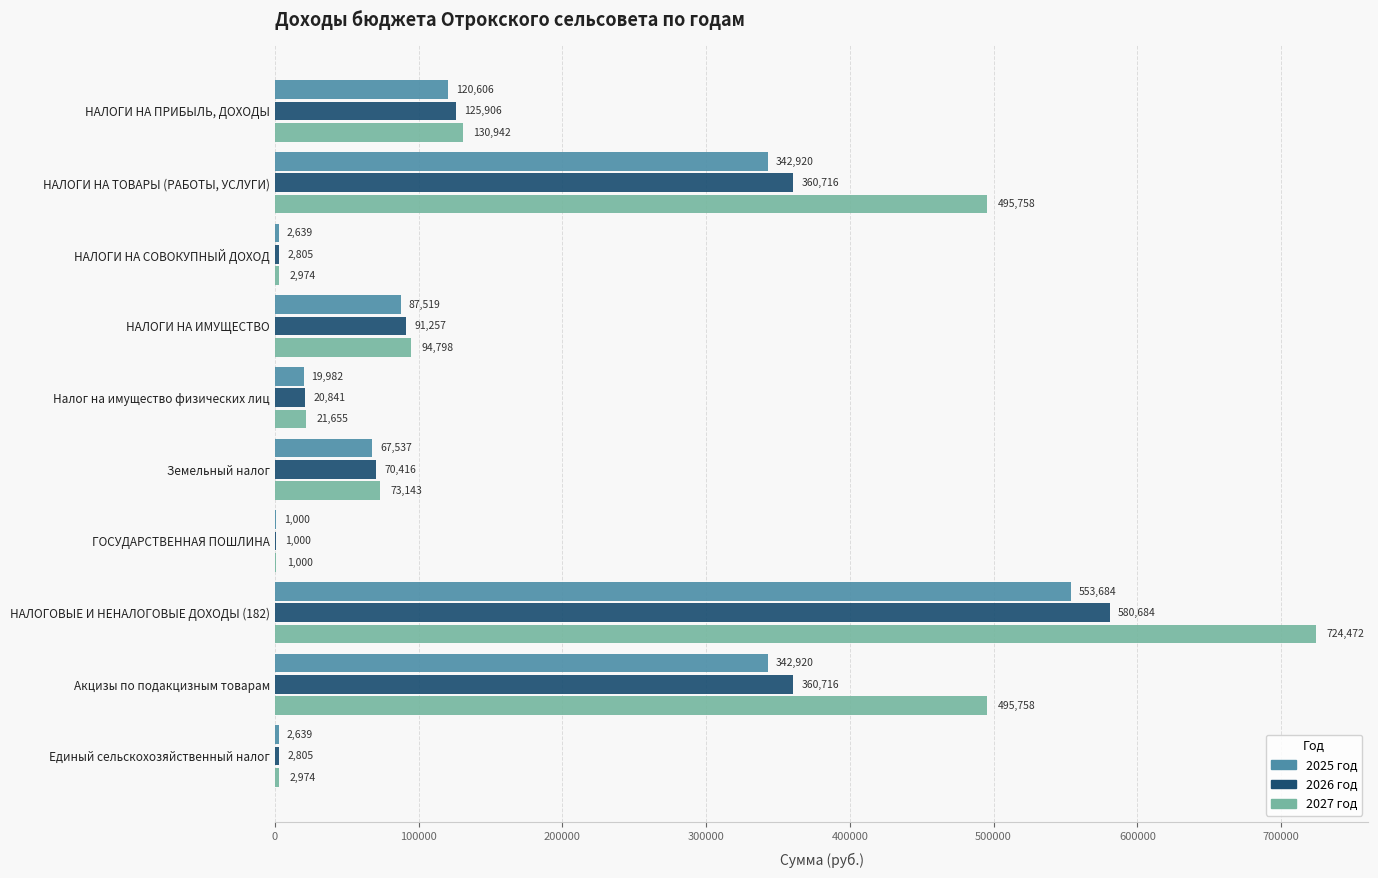

What is the sum of all 2027 год values?

2043474